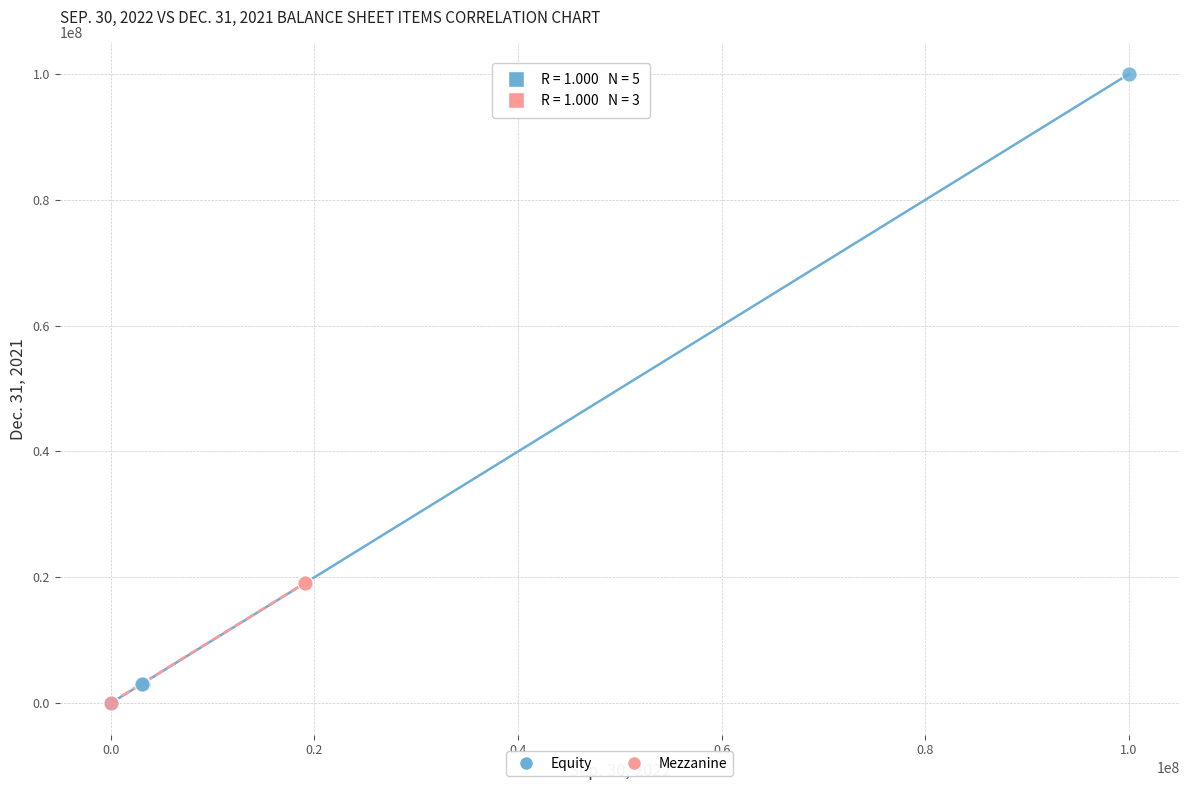

Which series has the widest spread of Y values?

Equity